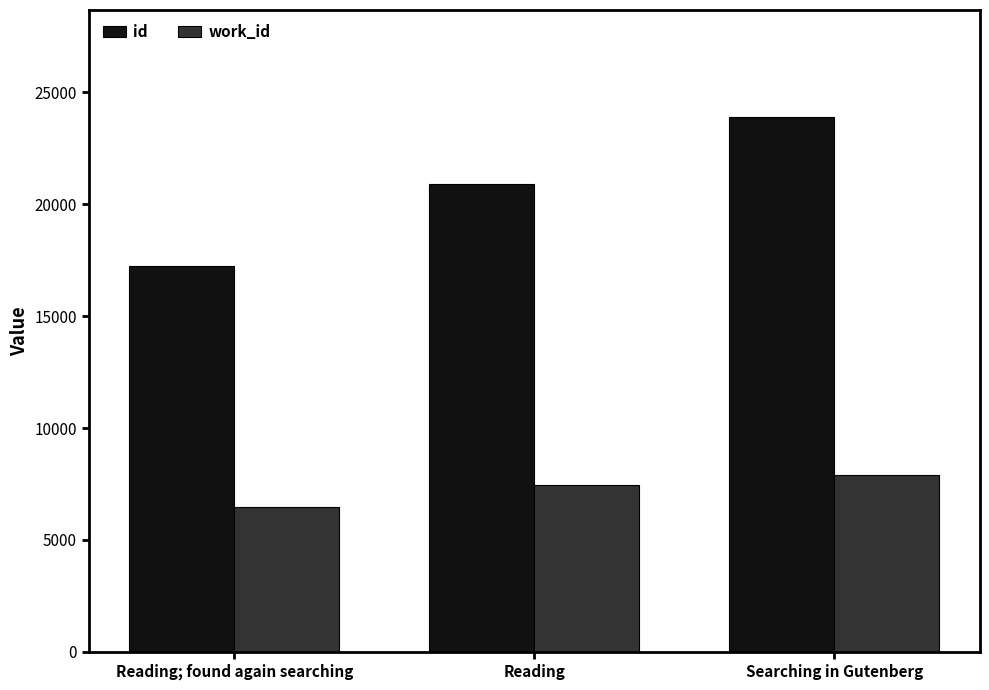

Rank the series by their average value, from highest to lowest.

id, work_id